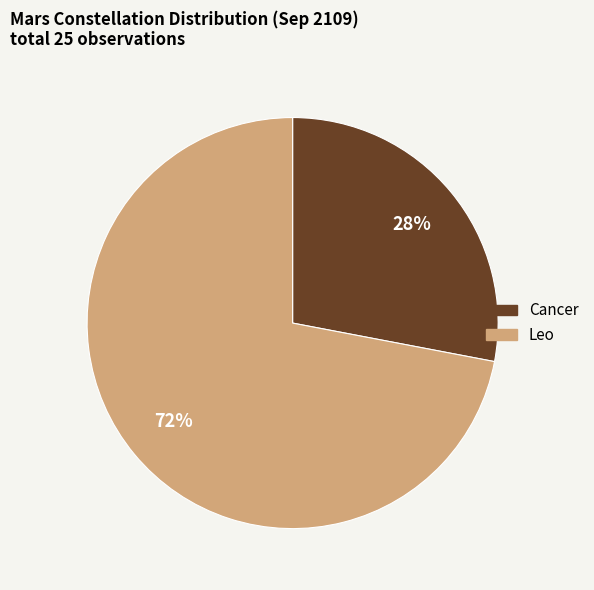

Which category has the smallest portion of the pie?

Cancer